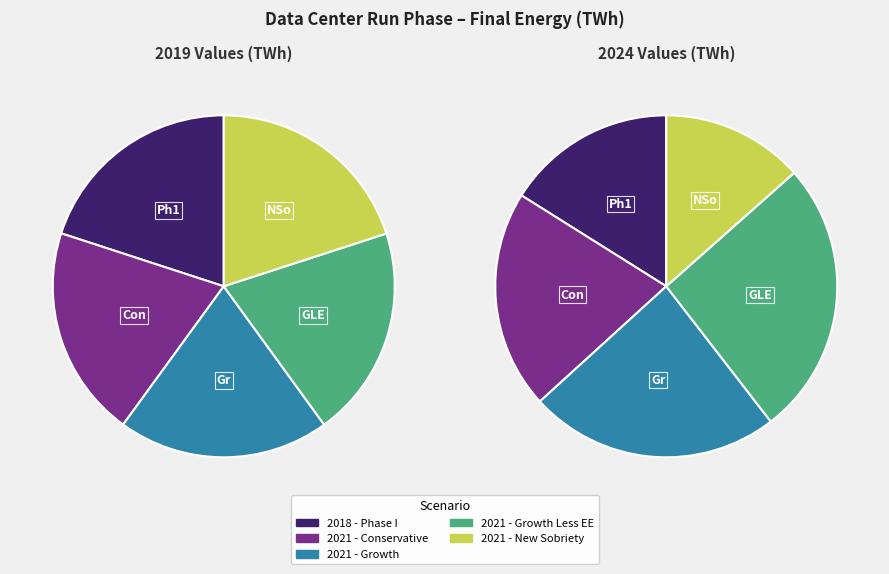

True or false: TSP - Lean ICT, 2018 - Phase I accounts for 20% of the total.

True